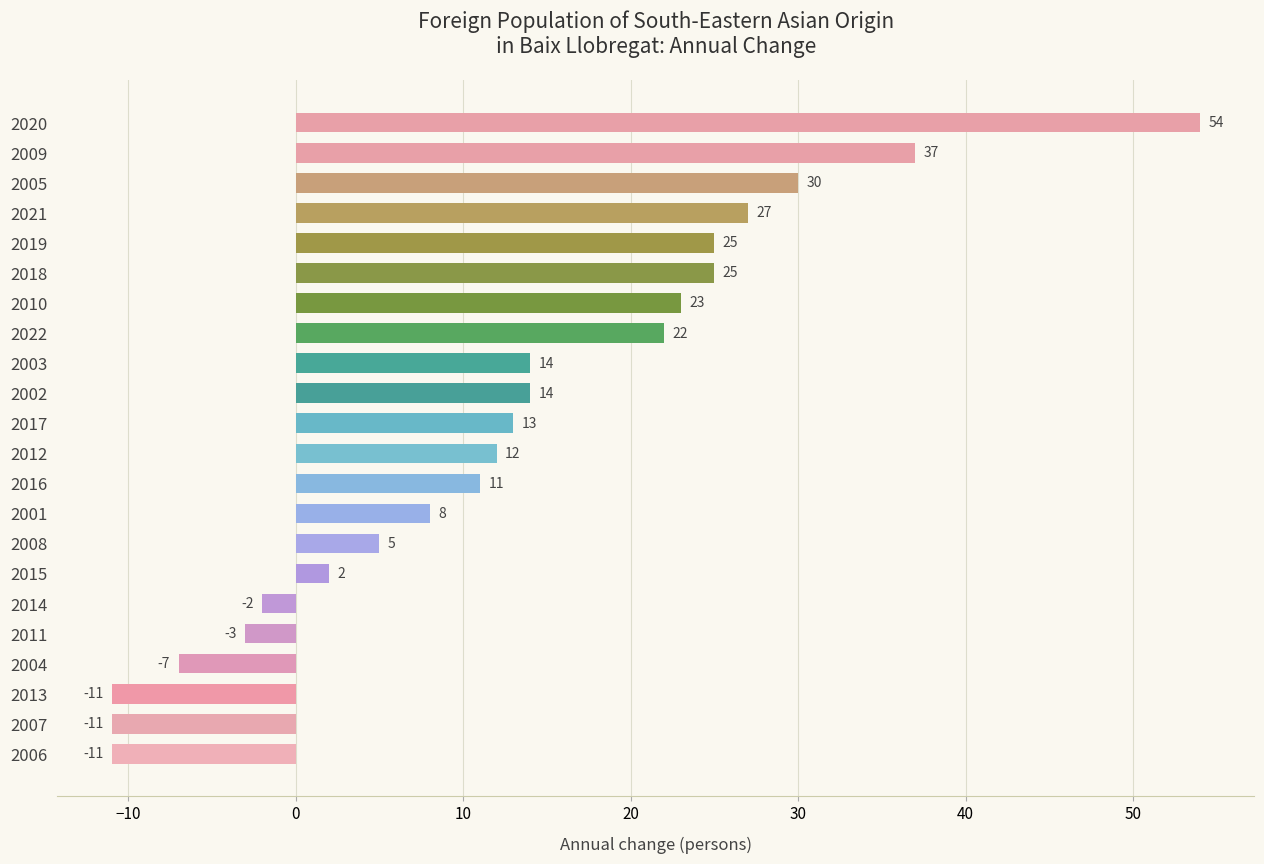

Reading top to bottom, extract all data points from this chart.

54	37	30	27	25	25	23	22	14	14	13	12	11	8	5	2	-2	-3	-7	-11	-11	-11